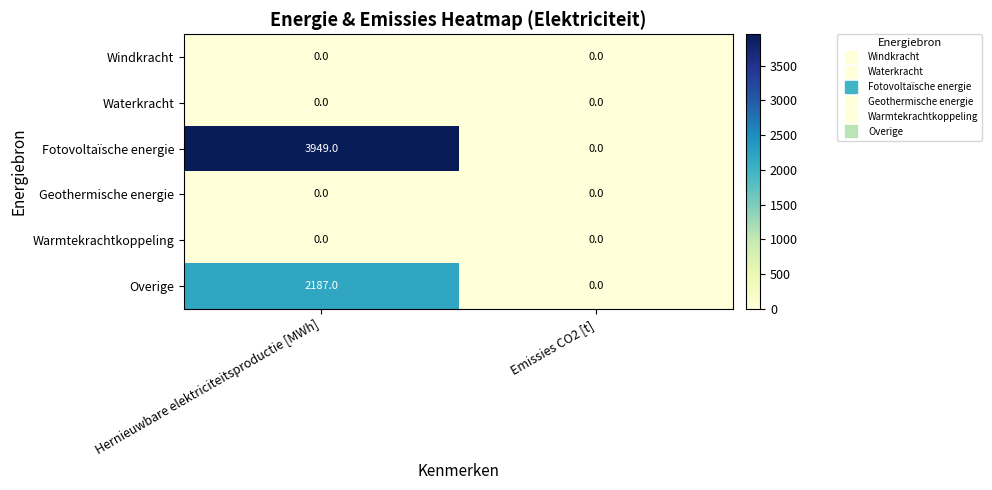

List the labels in order of Overige value, smallest first.

Emissies CO2 [t], Hernieuwbare elektriciteitsproductie [MWh]